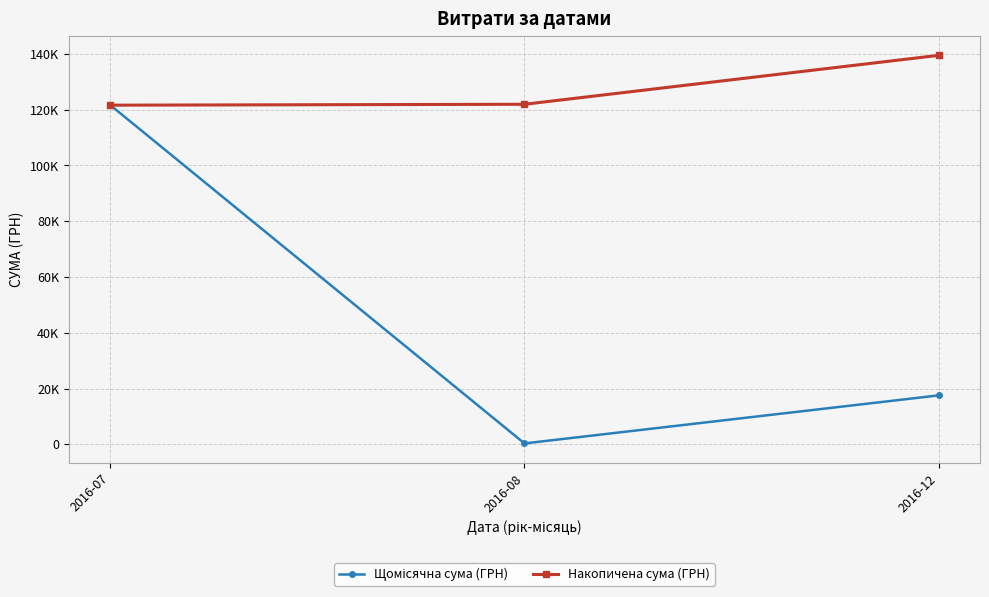

Does the chart have visible grid lines?

Yes